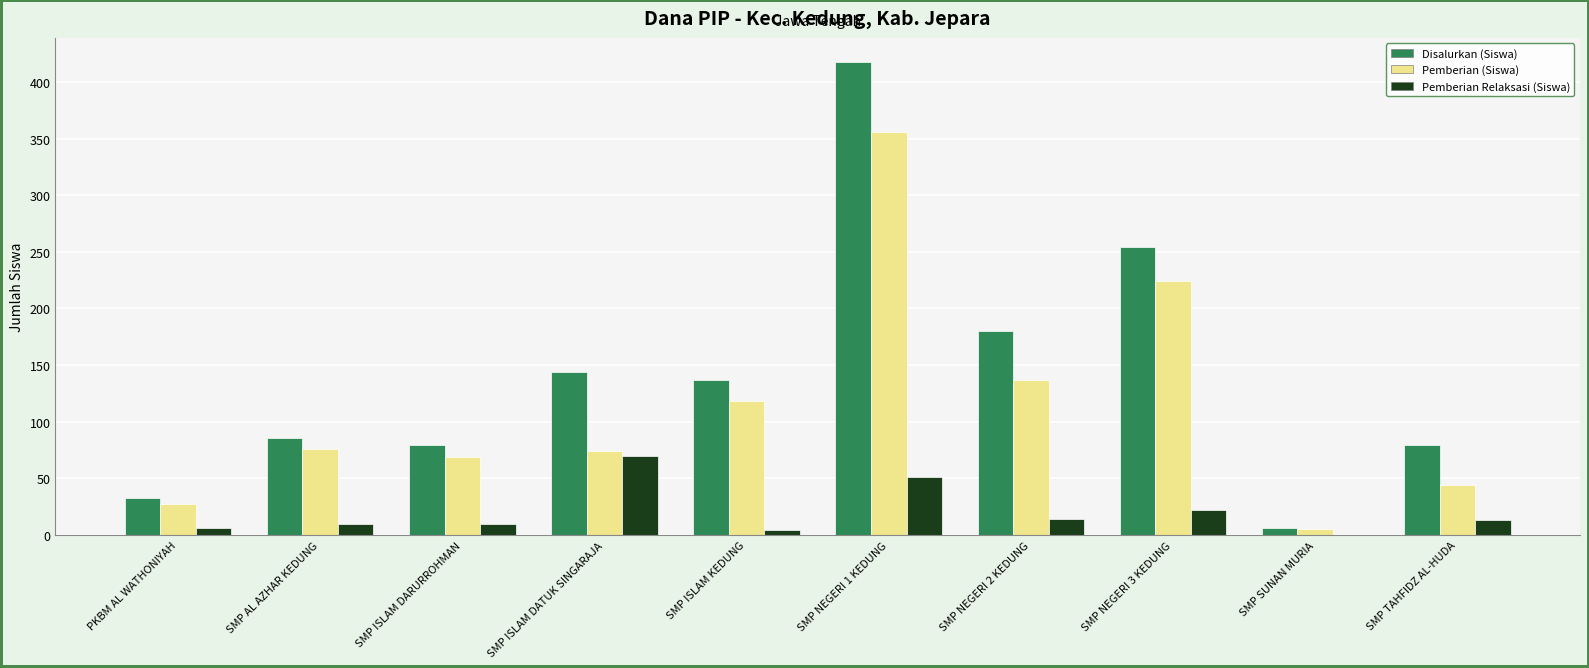

Which series changed the most between SMP AL AZHAR KEDUNG and SMP ISLAM DATUK SINGARAJA?

Pemberian Relaksasi (Siswa)